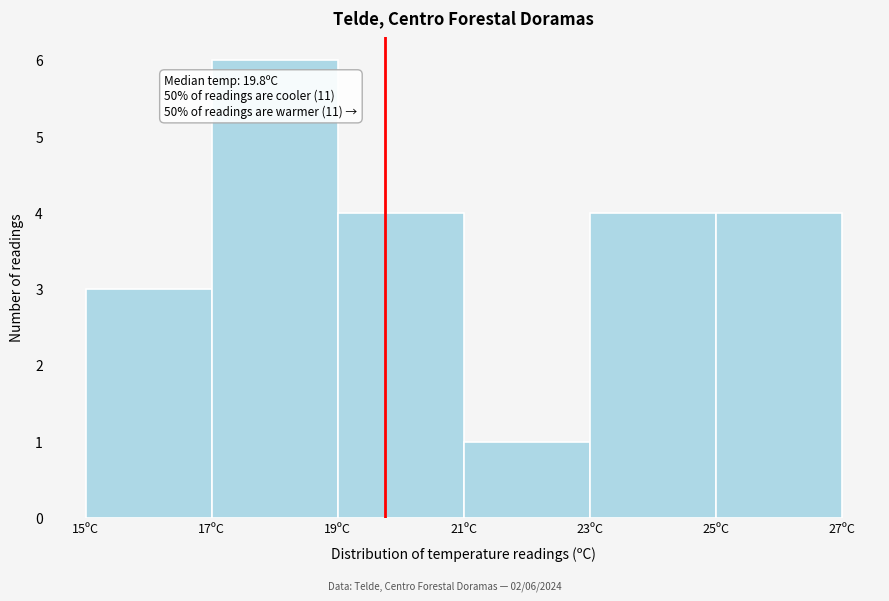

Which range on the x-axis has the tallest bar?

17 to 19